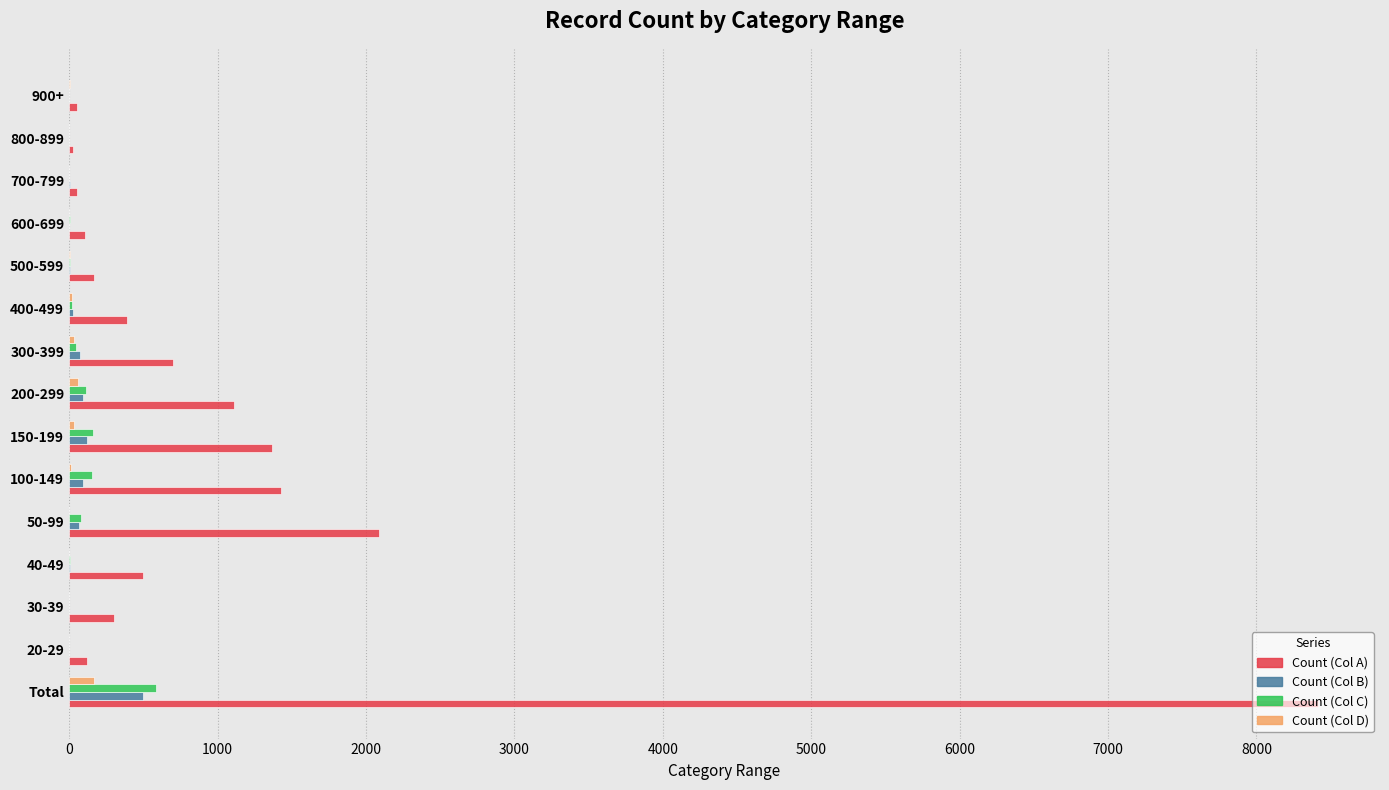

True or false: Count (Col B) has a value of 92 at 200-299.

True